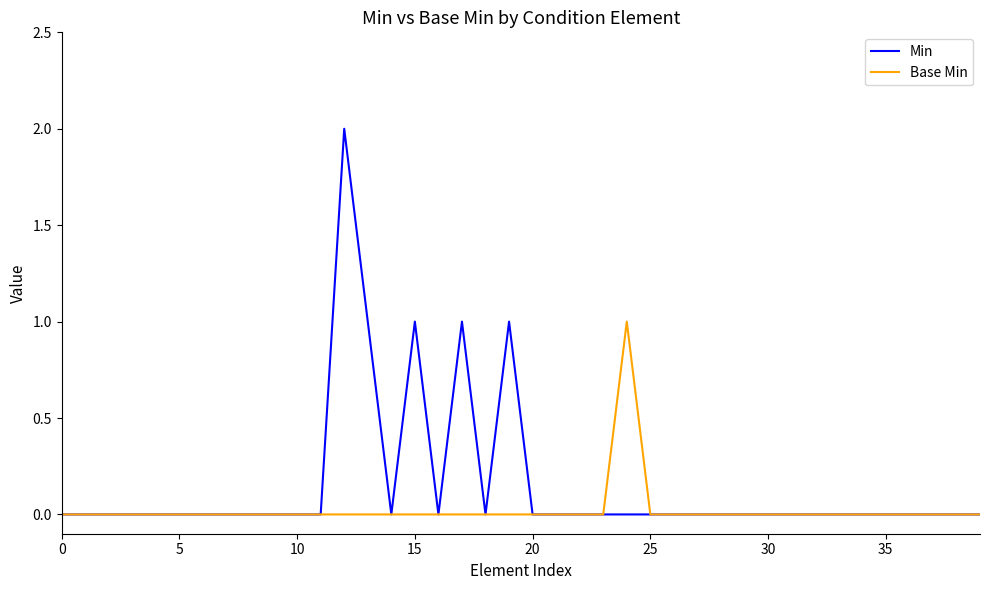

Which series has the largest total across all categories?

Min